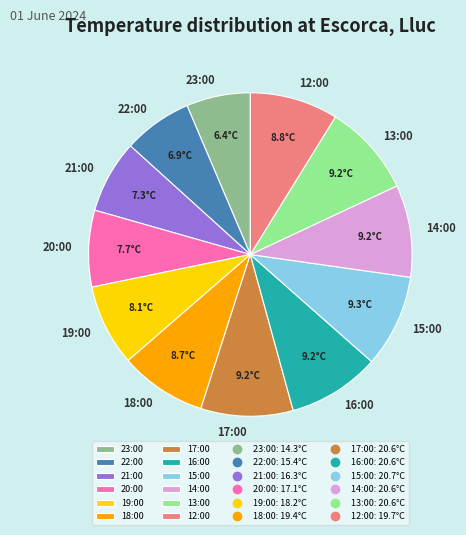

Approximately how many times larger is the value at 14:00 compared to 19:00?

1.1